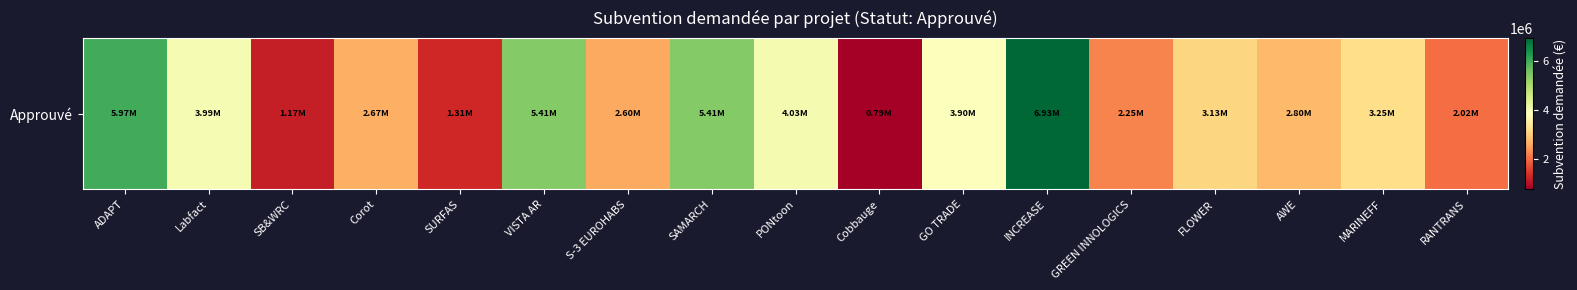

What is the sum of all values?

57645216.4